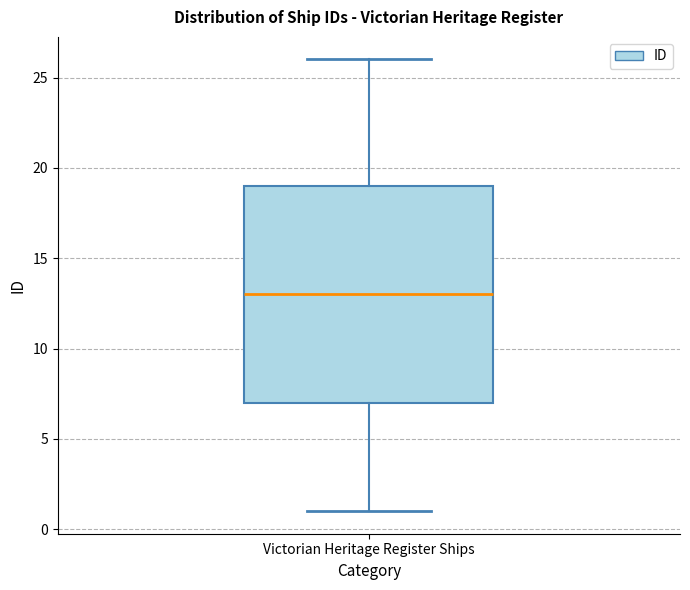

Transcribe this box plot: give where the median line is, the range the box spans, and where the two whiskers end, as read against the y-axis. The values are not printed on the chart, so give them approximately, as read against the axis.

median 13, box 7 to 19, whiskers 1 to 26